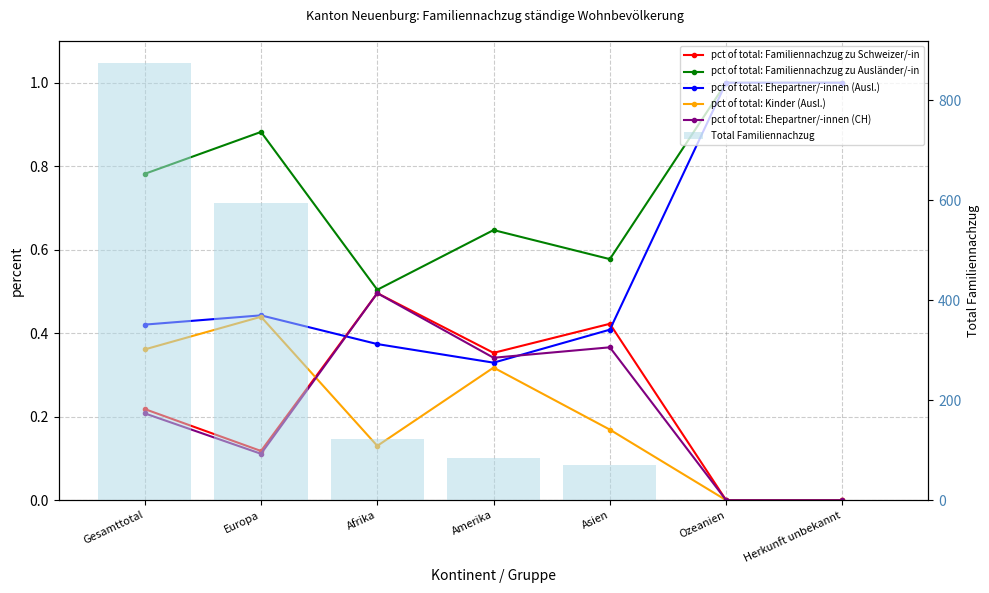

How many series are shown in this chart?

6